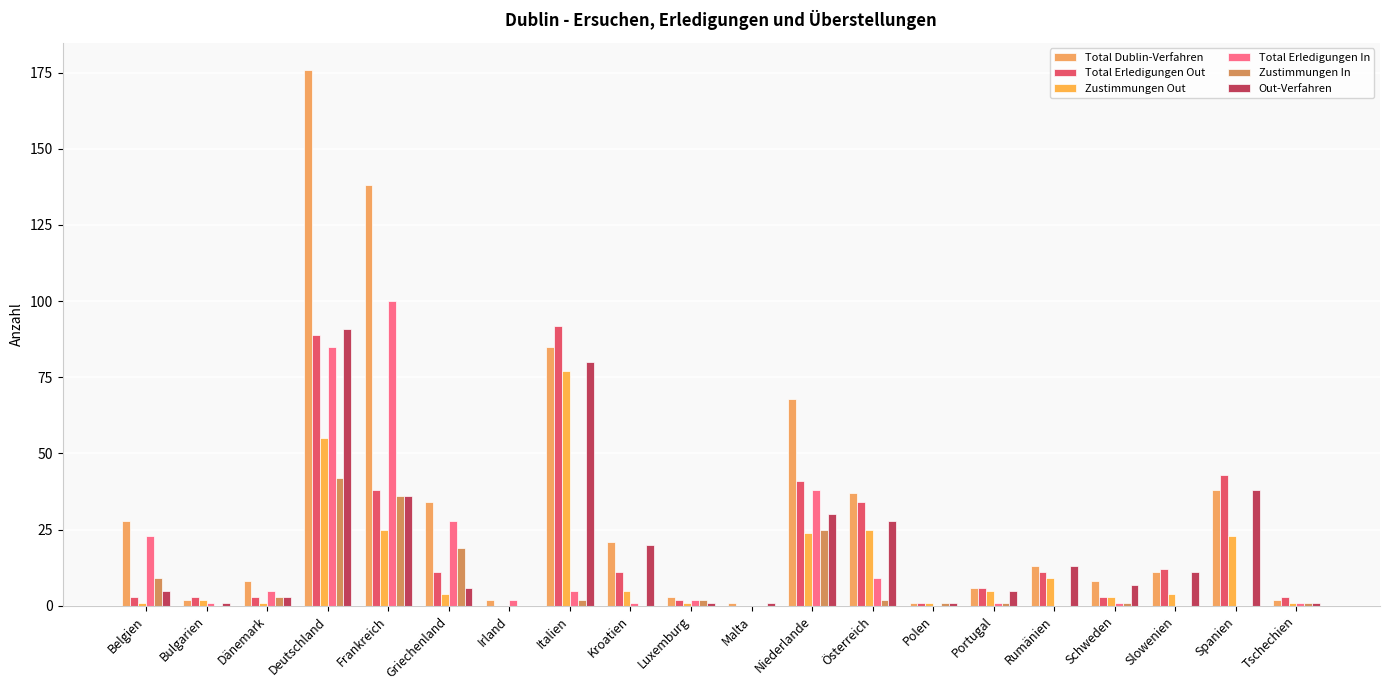

What is the difference between the second highest and second lowest values in the Total Erledigungen In series?

85